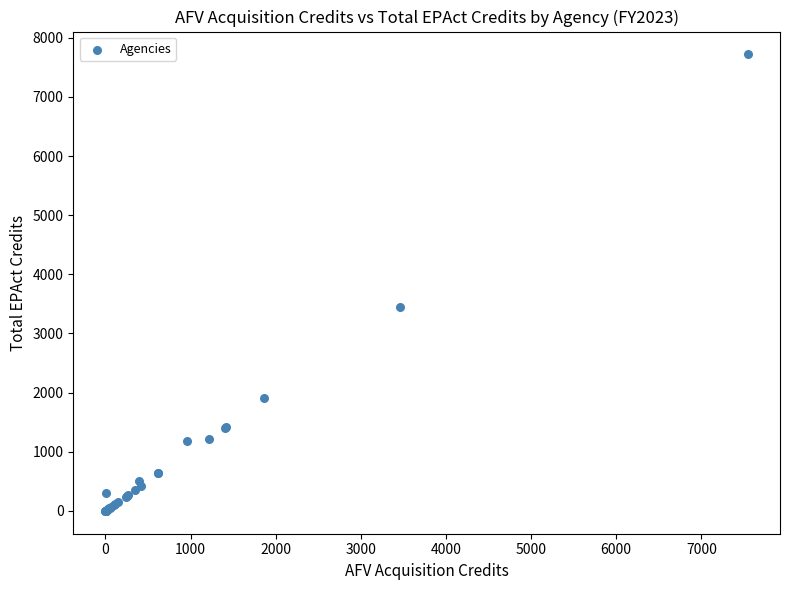

What Y value in the scatter plot is closest to 3859?

3456